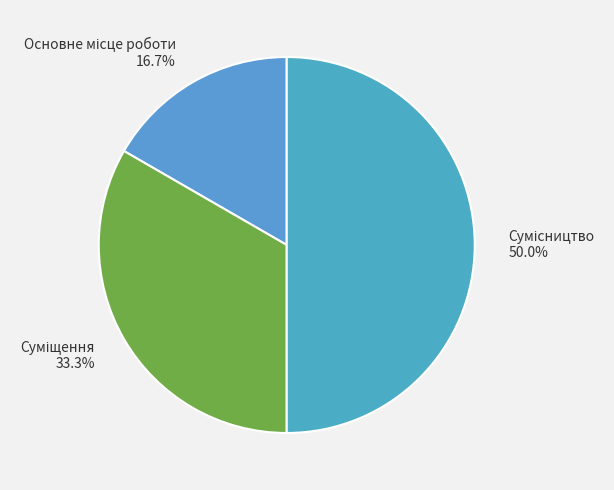

How many segments does this pie chart have?

3